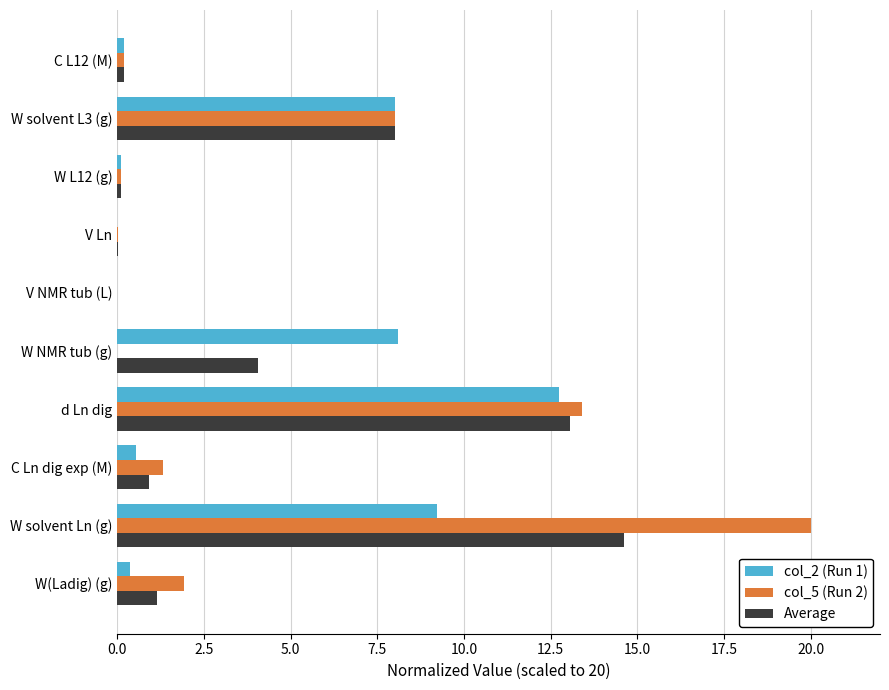

The value of col_5 (Run 2) at V NMR tub (L) is 0.0. True or false?

True